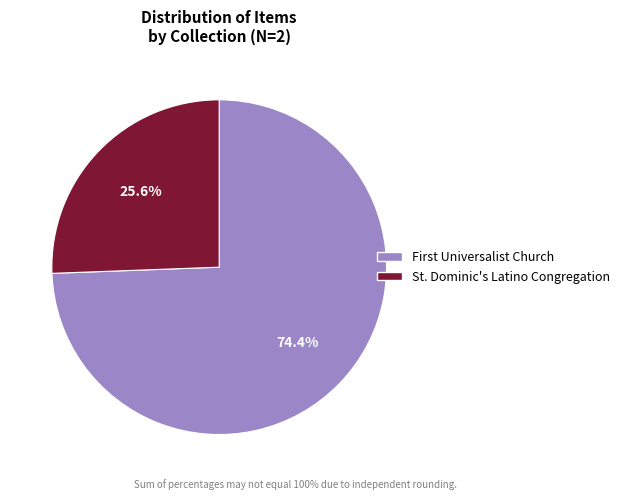

How many slices are in this pie chart?

2